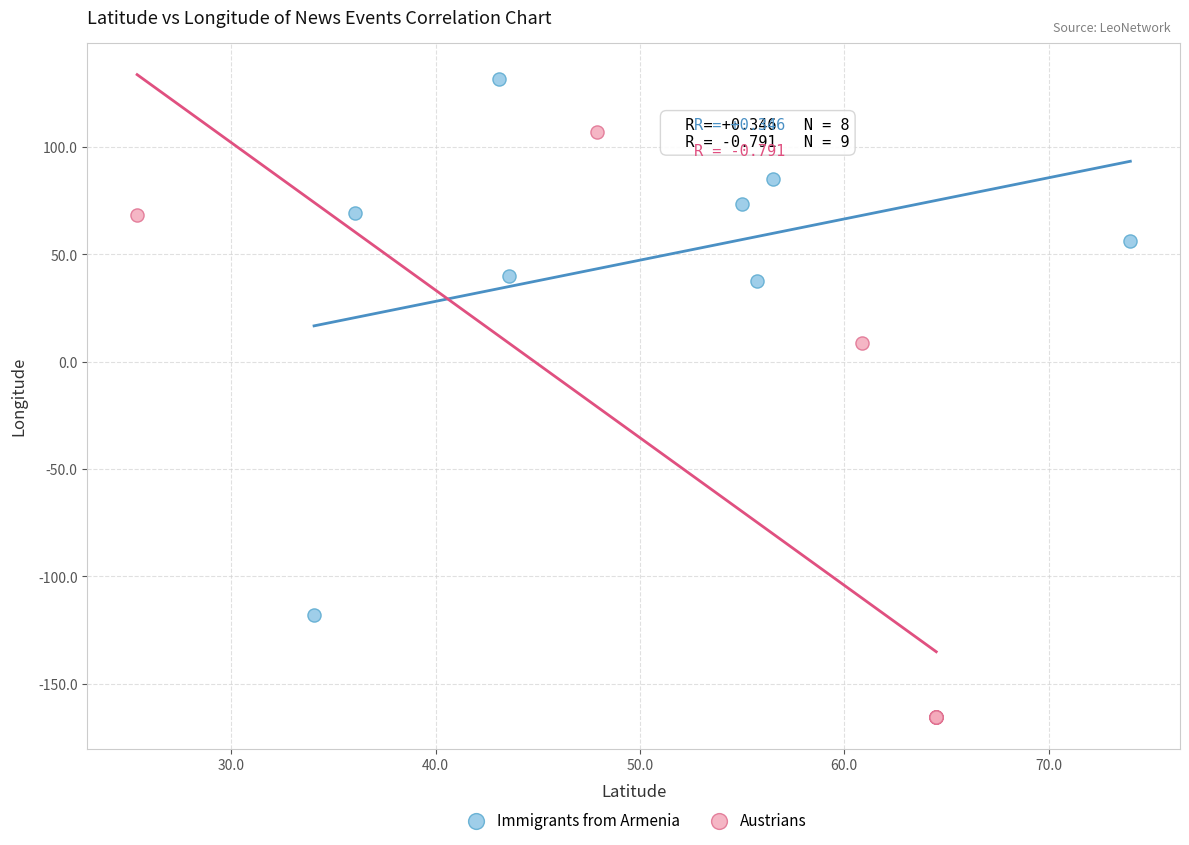

Which series reaches the minimum Y coordinate?

Austrians